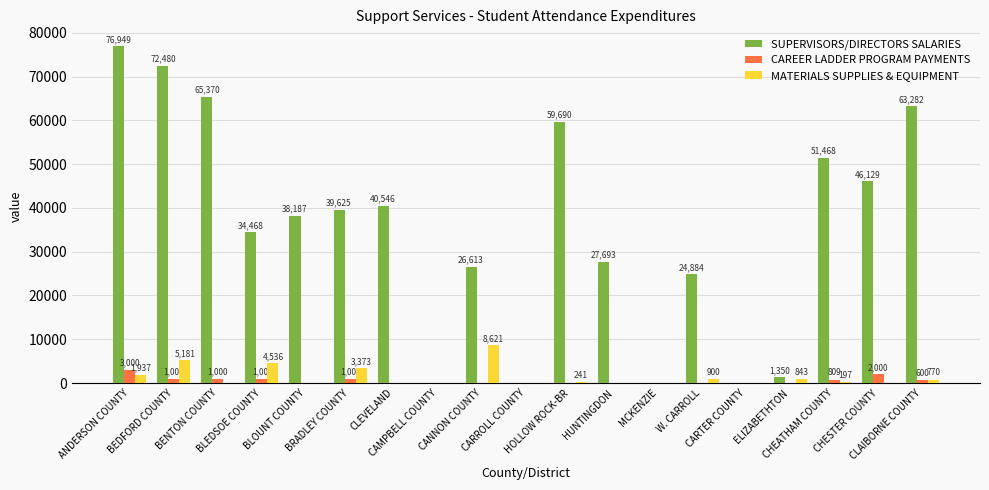

What is the highest value of the CAREER LADDER PROGRAM PAYMENTS series?

3000